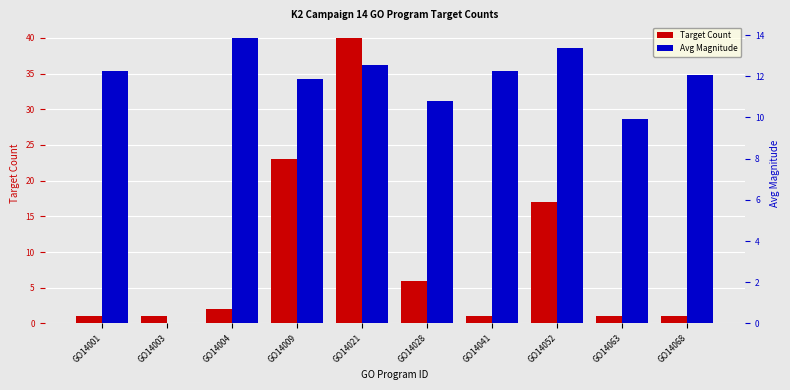

The value of Target Count at GO14001 is 1.0. True or false?

True